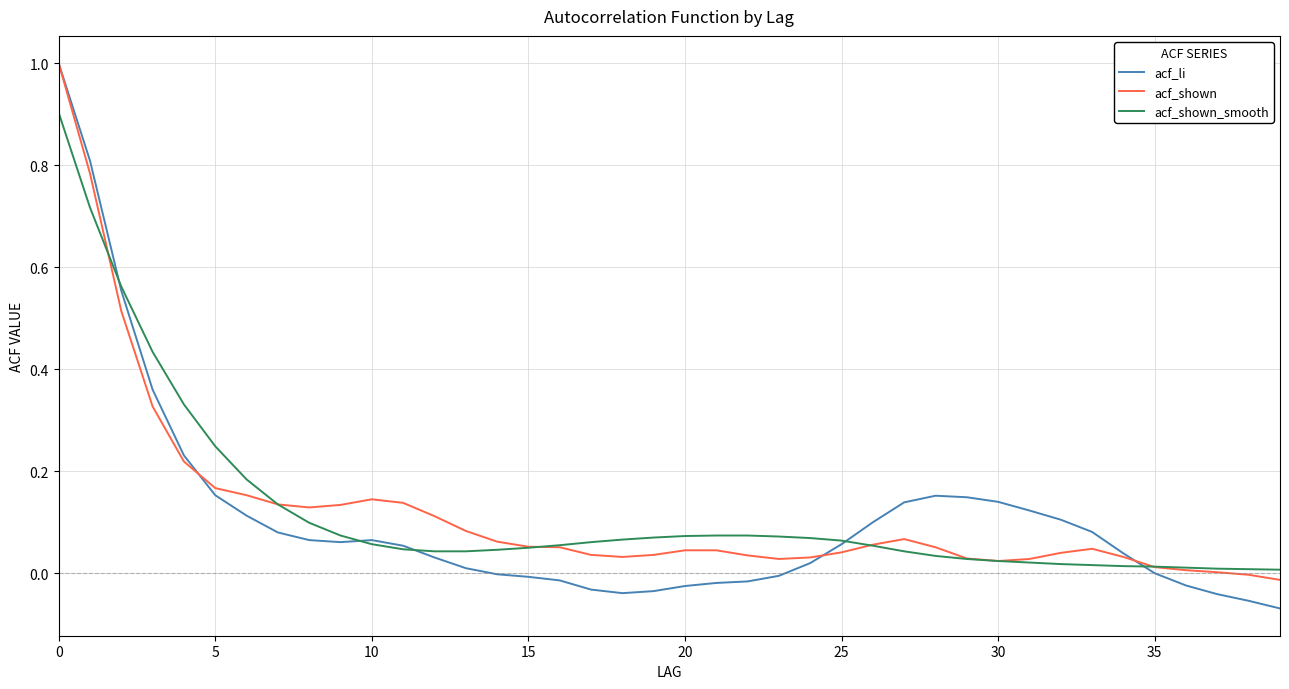

Is this an area chart (filled region under the line)?

No